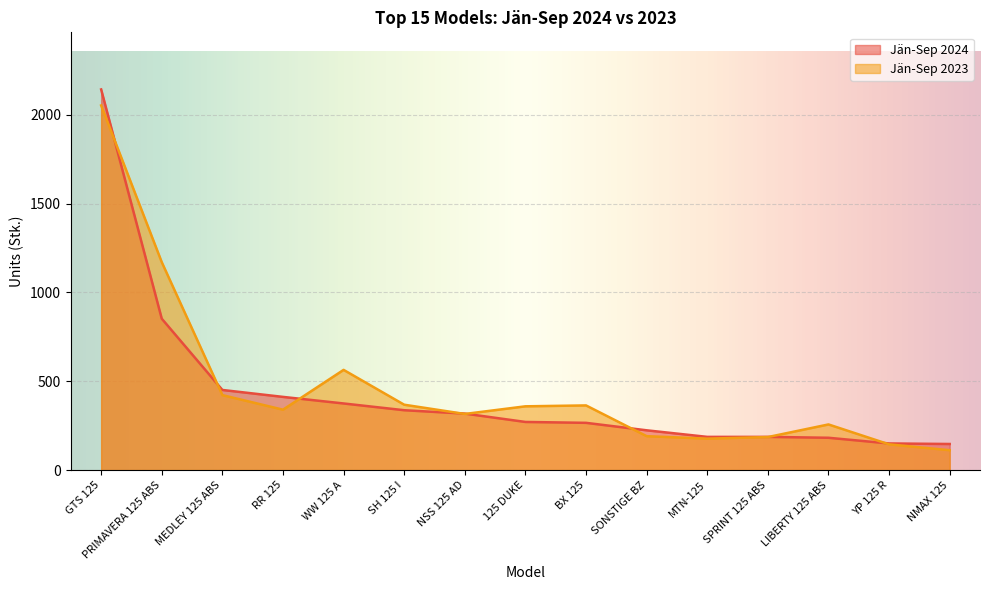

How many data points in Jän-Sep 2023 are less than 340?

7